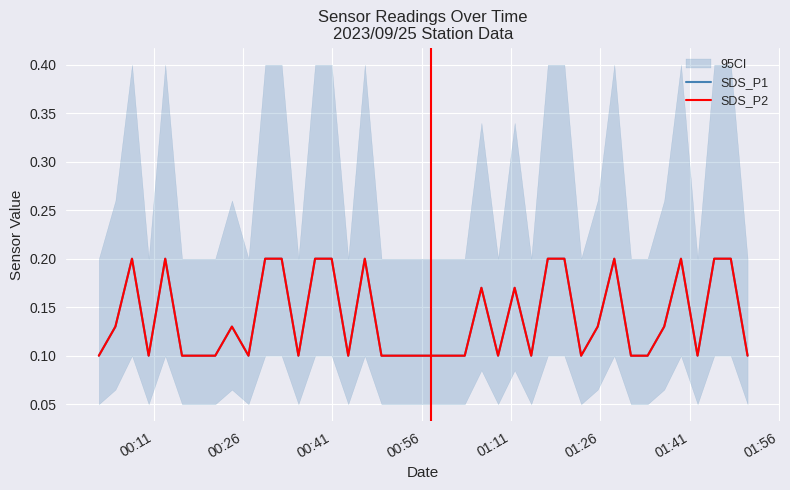

The value of SDS_P1 at 23 is 0.2. True or false?

False